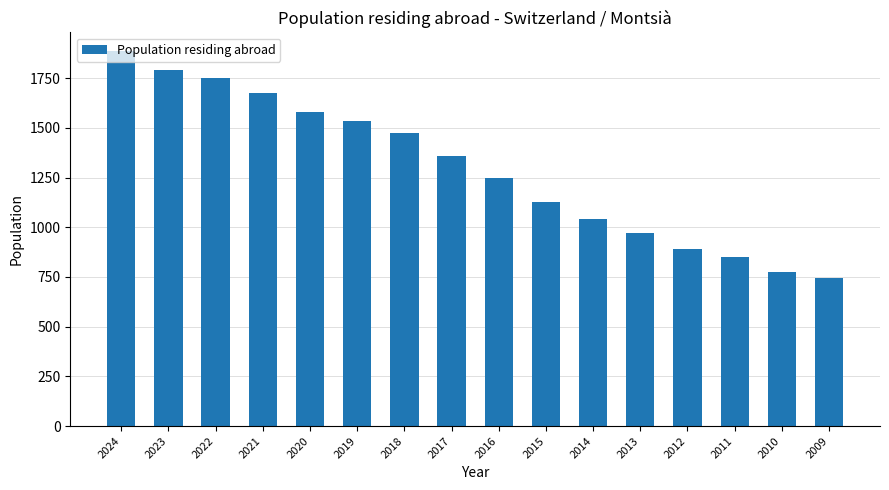

Reading left to right, list all the values displayed in this chart.

1886	1793	1753	1678	1578	1537	1472	1359	1250	1127	1043	971	889	849	775	743